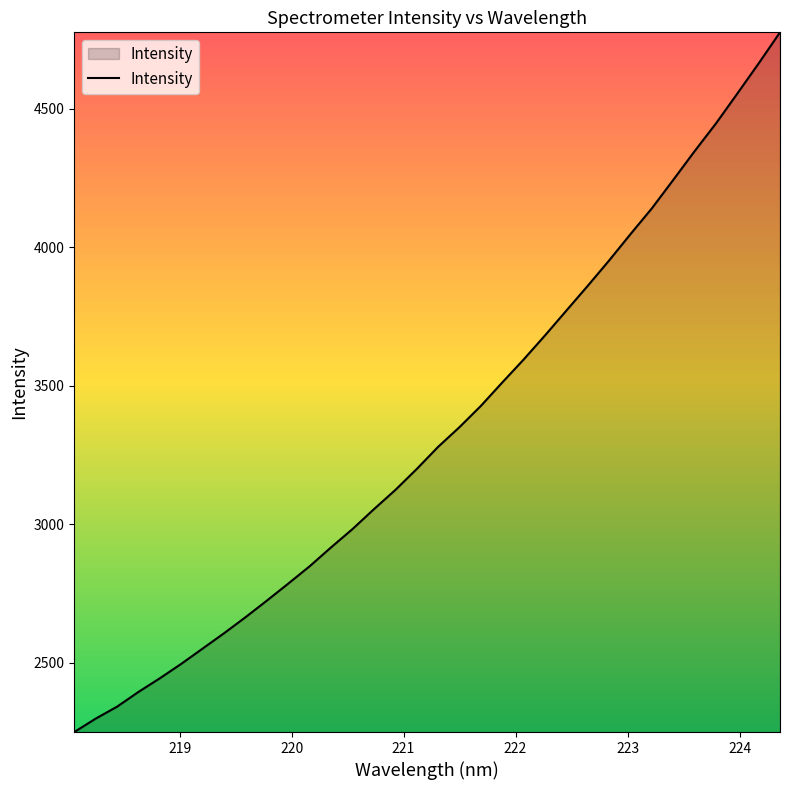

What is the smallest value displayed?

2249.8